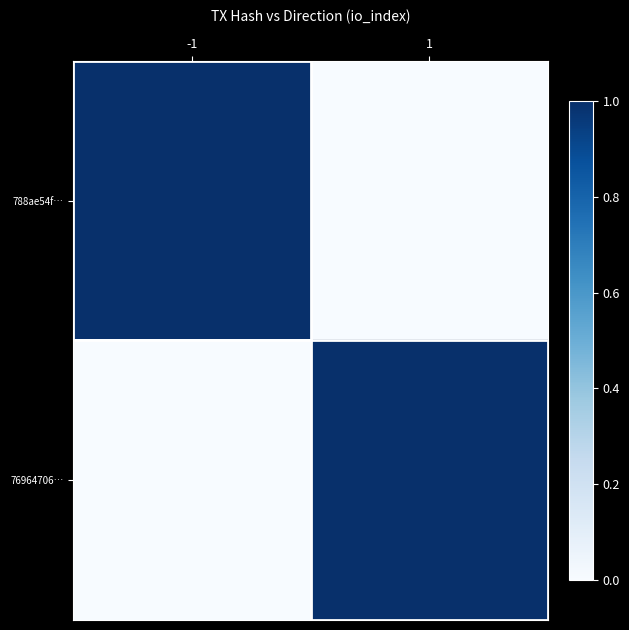

Between 1 and -1, which is larger?

-1